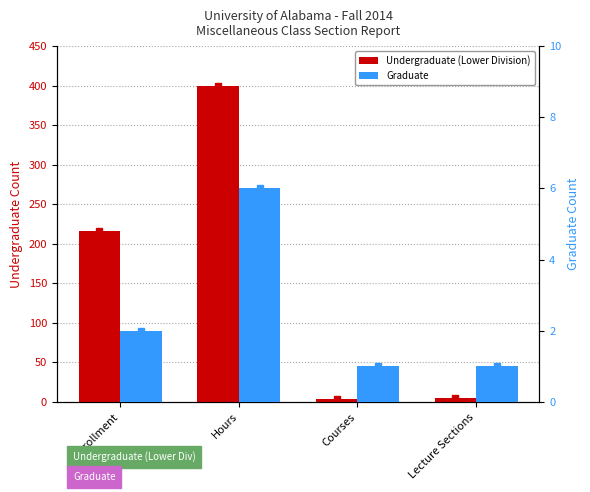

Between Enrollment and Lecture Sections, which series saw the biggest shift?

Undergraduate (Lower Division)